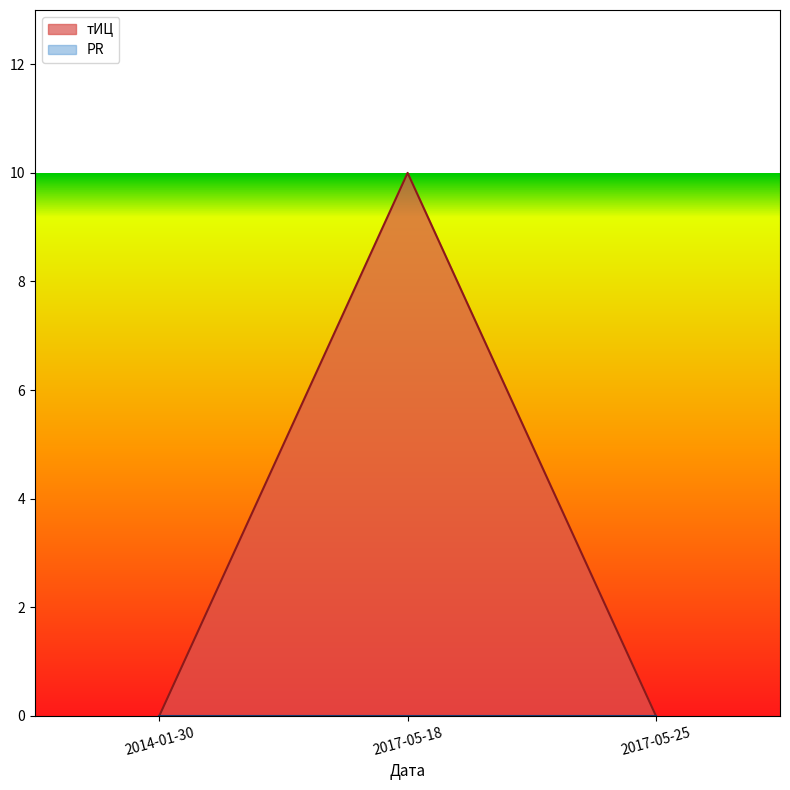

How many values are above zero?

1